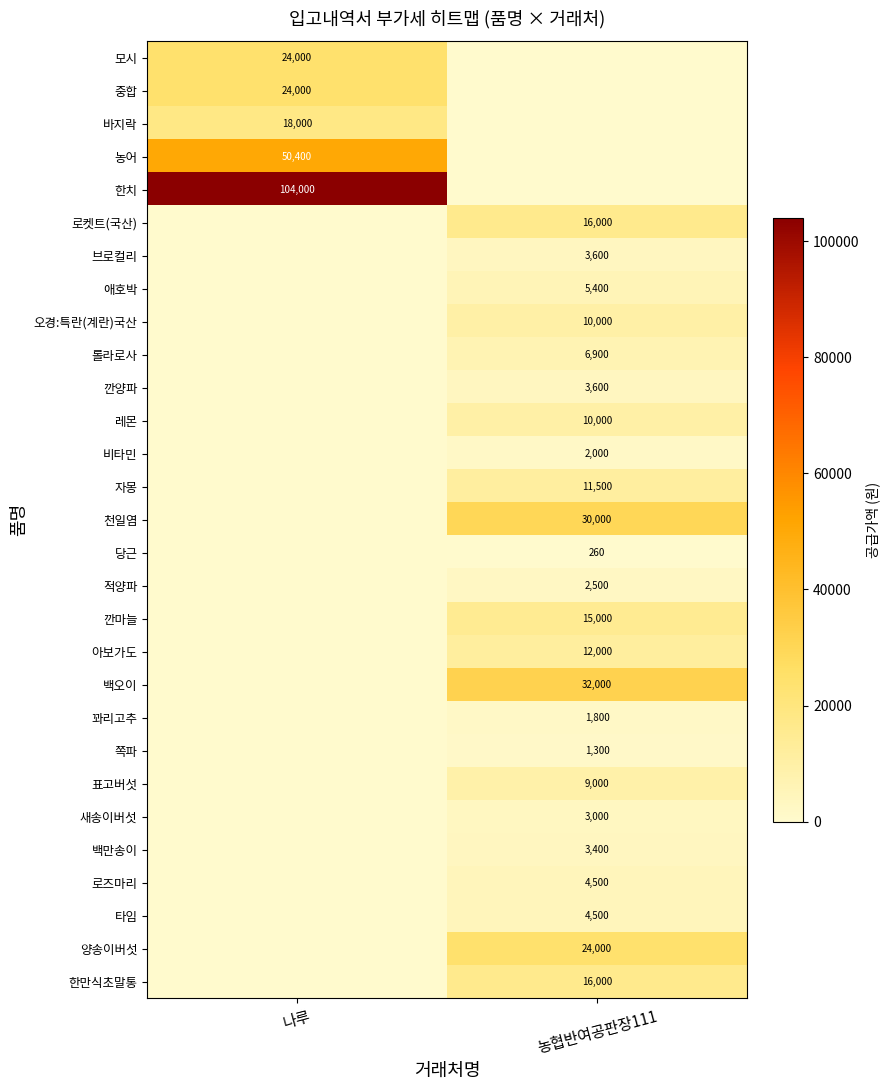

Is the value of 쪽파 at 농협반여공판장111 greater than the value of 표고버섯 at 농협반여공판장111?

No